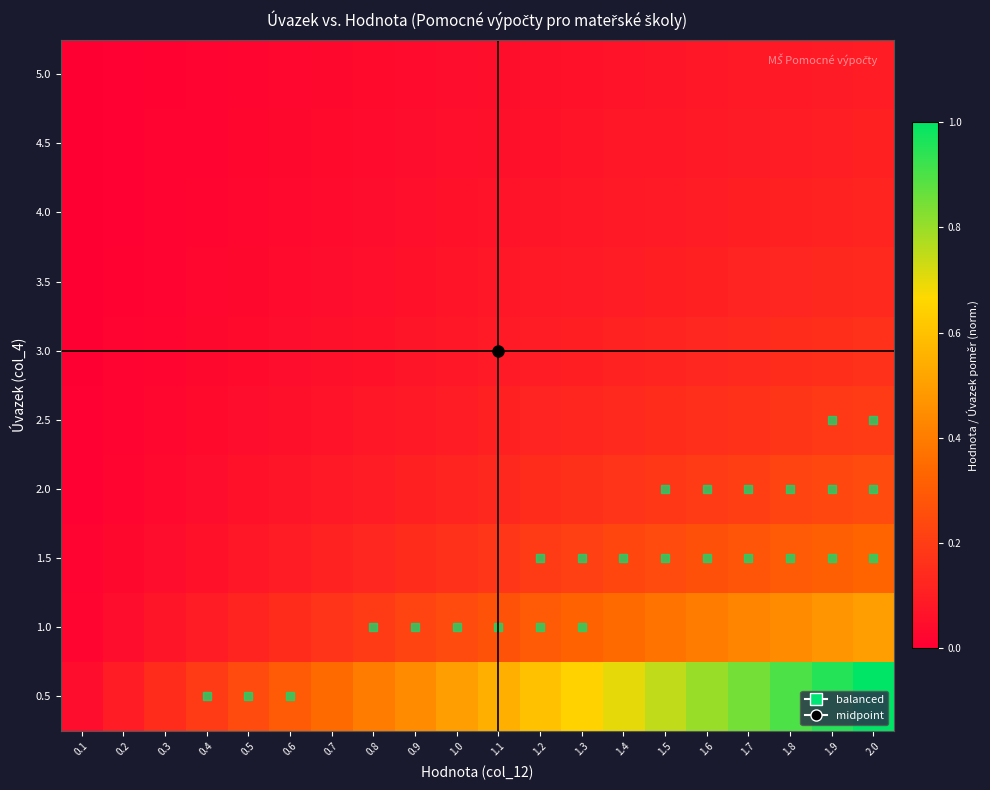

What is the total value across all series at 1.0?

1.4